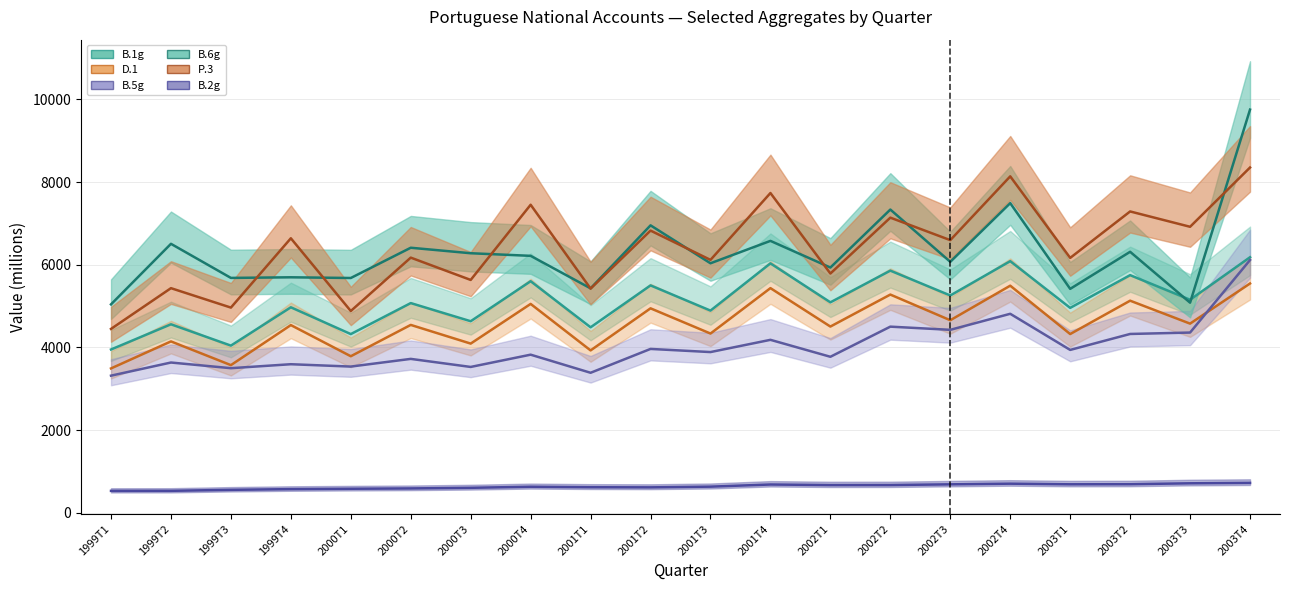

True or false: B.6g - Rendimento disponível bruto has more than 2 points higher than both neighbors.

True